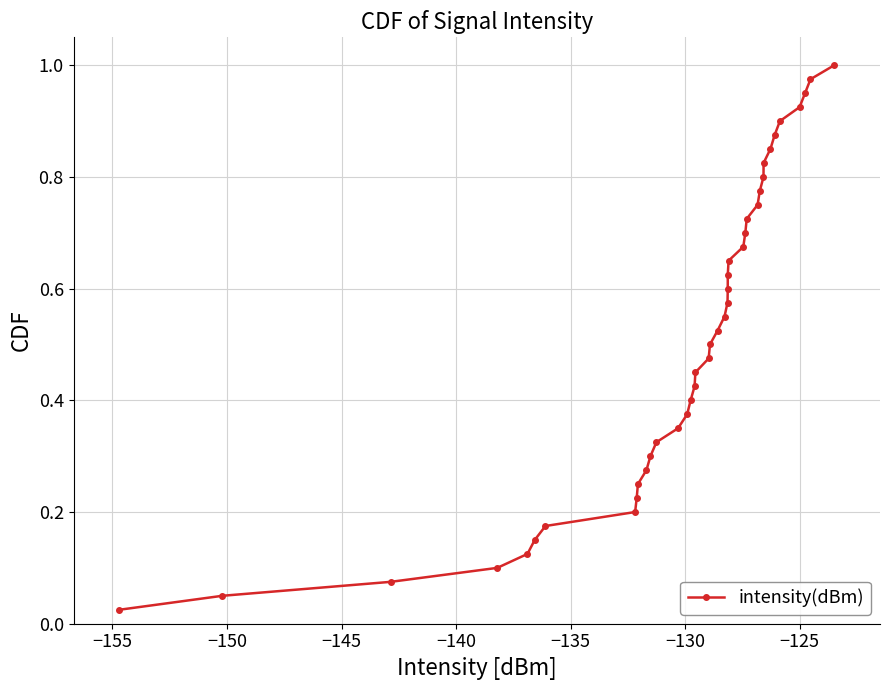

True or false: the data has more than 1 interior local peaks.

False